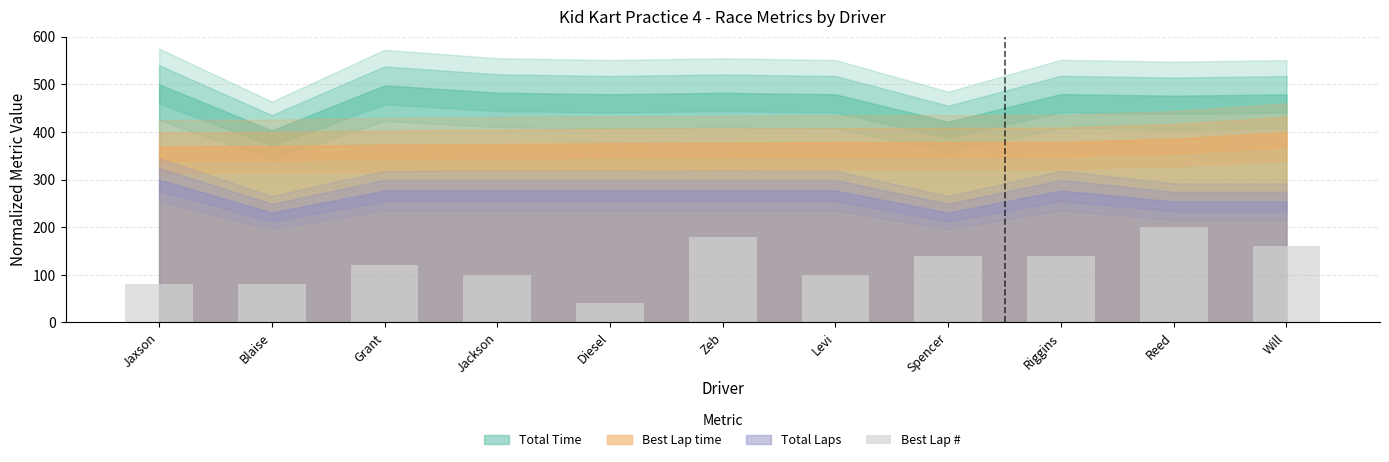

What is the minimum value shown in the chart?

40